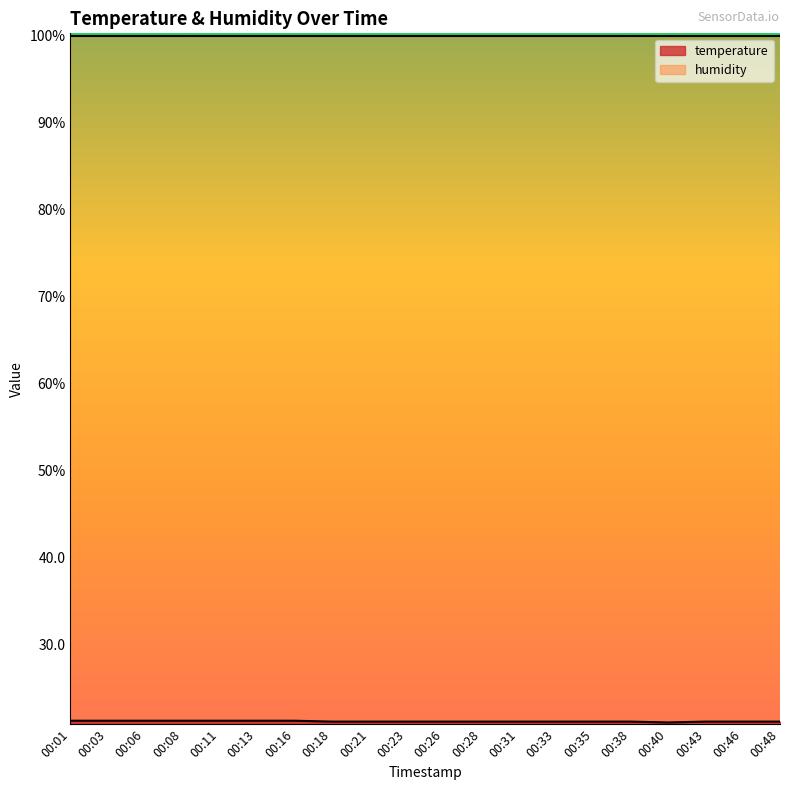

What is the ratio of the value at 00:01 to the value at 00:46?

1.0